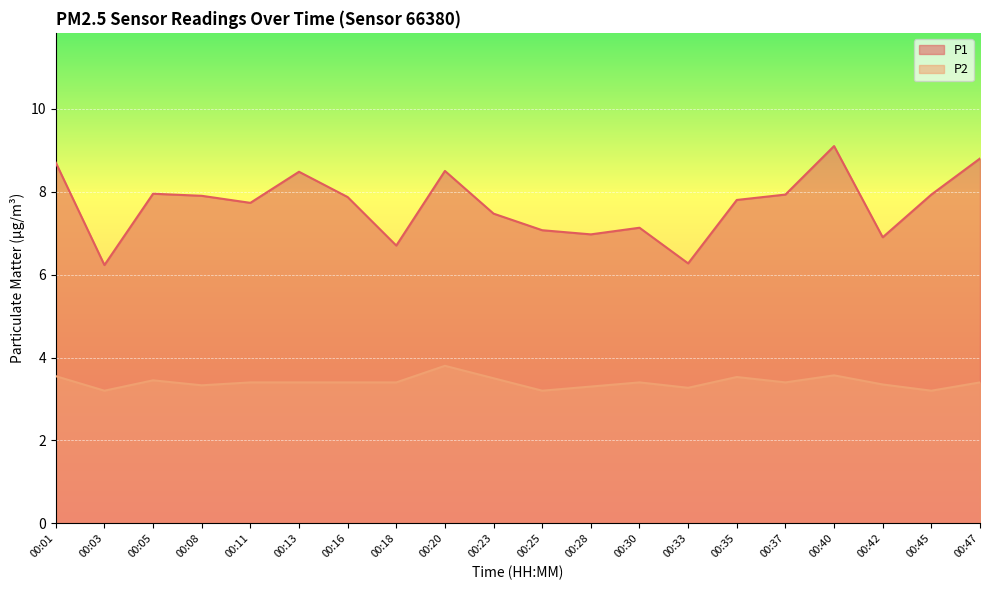

What is the difference between the maximum and second lowest values in the P2 series?

0.6